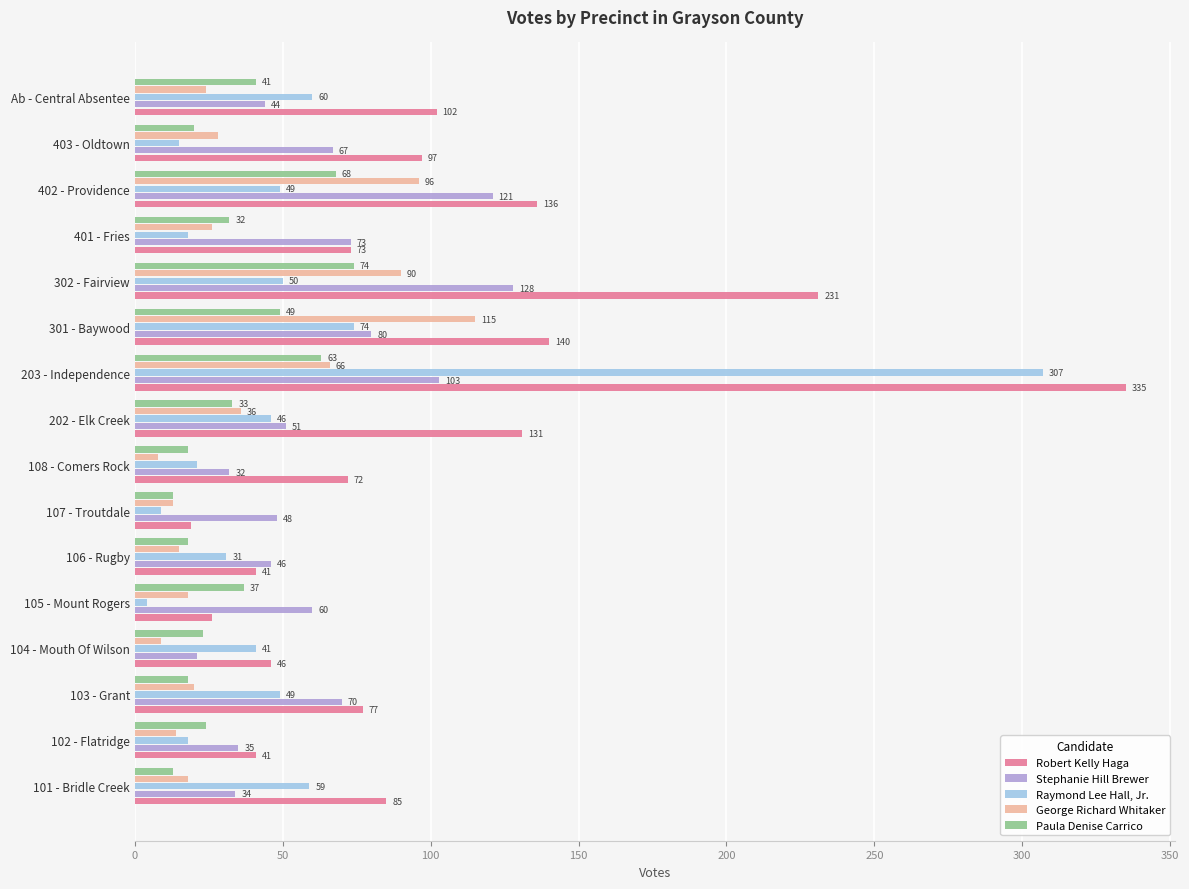

At which category is the sum across all series the highest?

203 - Independence